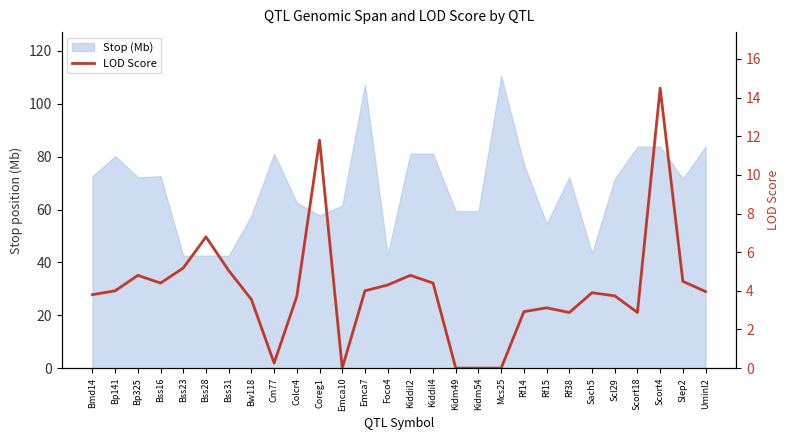

How many lines are shown in the chart?

1